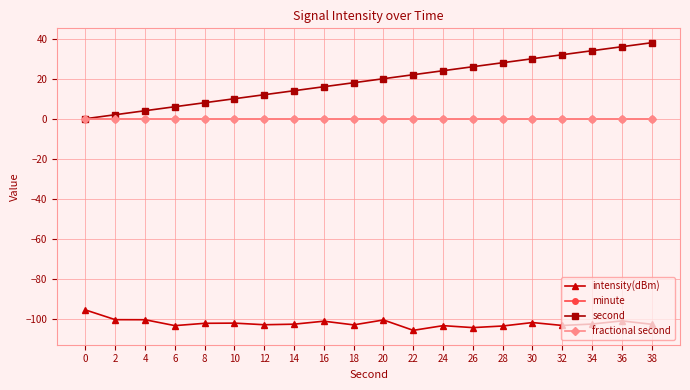

True or false: fractional second and intensity(dBm) cross at least once.

False